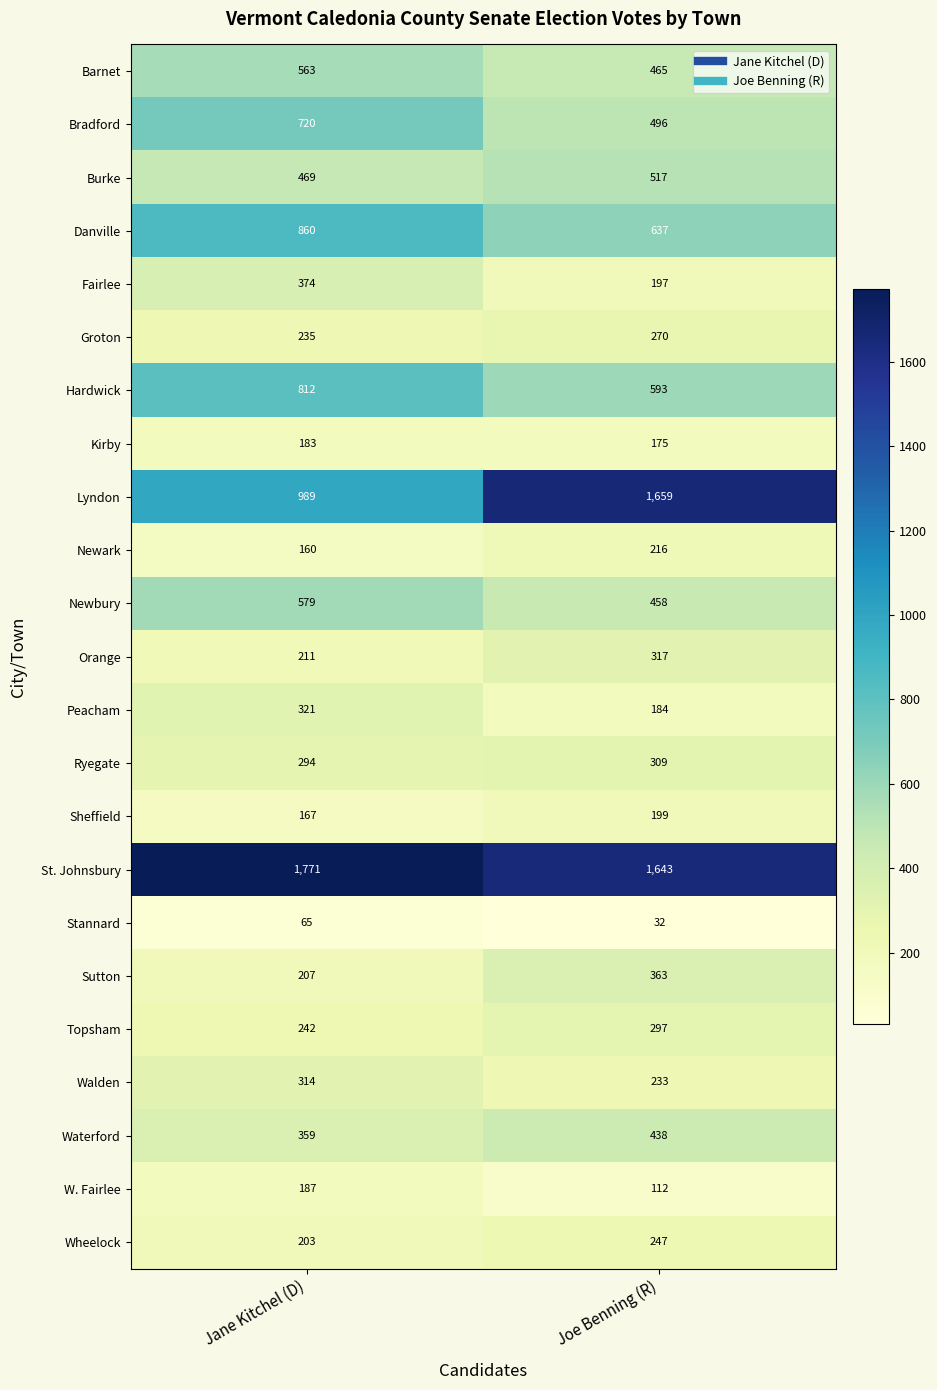

At which label is Newark closest to 188?

Jane Kitchel (D)